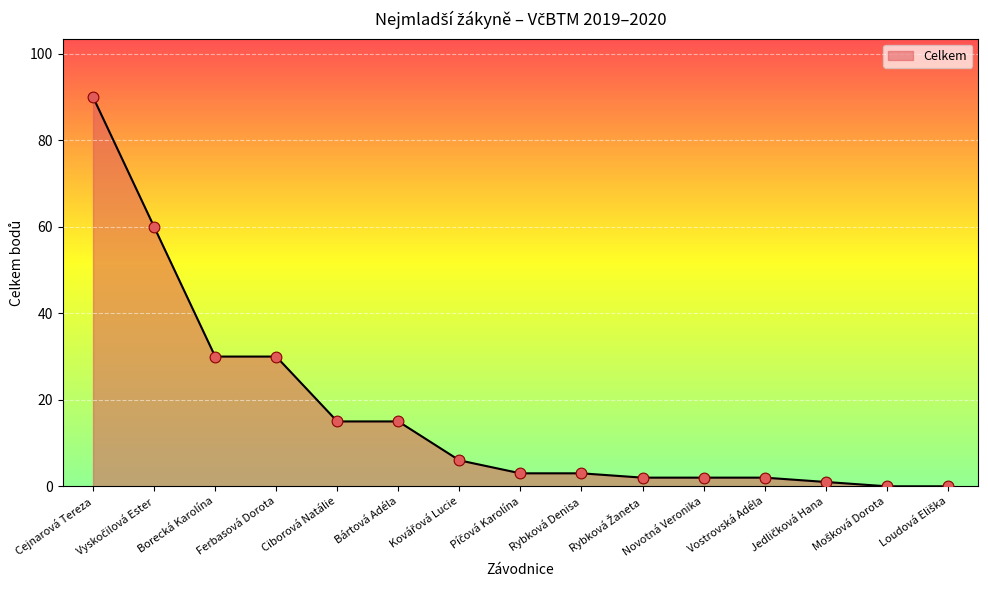

What is the change in value from Borecká Karolína to Rybková Denisa?

-27